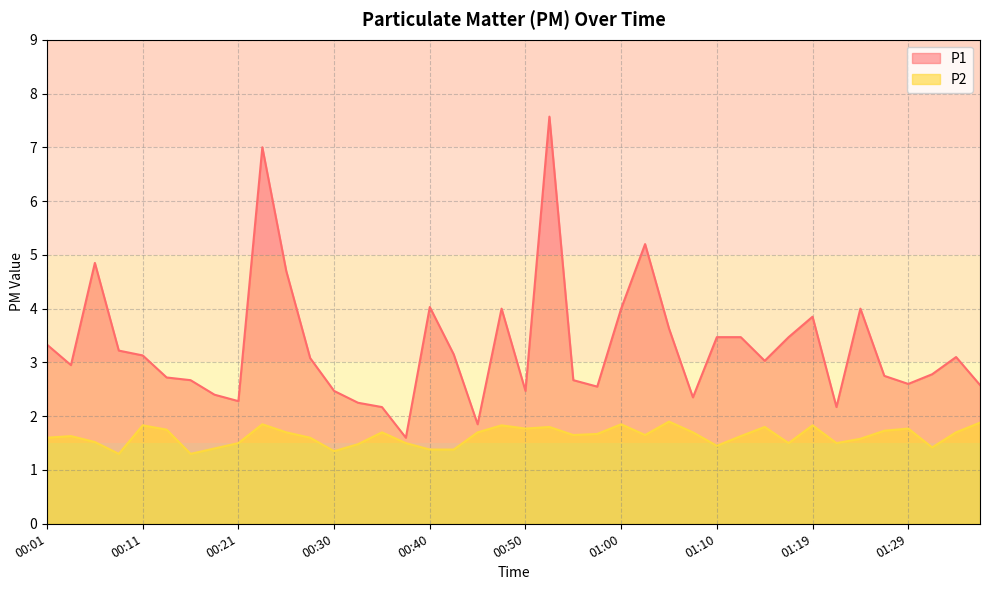

The P1 series shows 3.2 at 00:08. True or false?

True